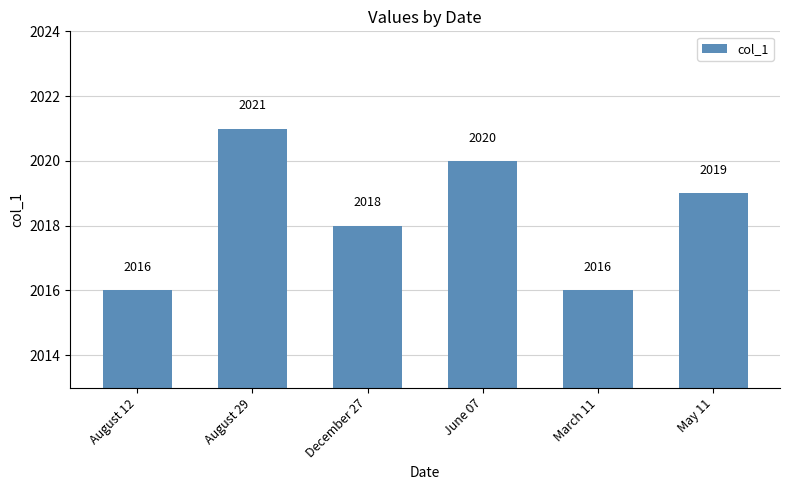

At which category does the chart reach its peak across all series?

August 29